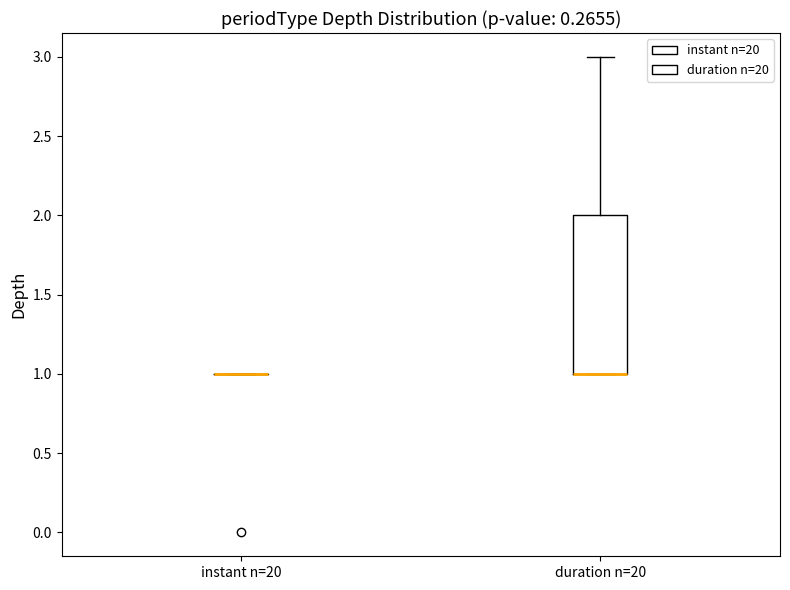

Reading left to right, read every box against the y-axis: the position of its median line, the range the box covers, and the ends of its whiskers. The values are not printed on the chart, so give them approximately, as read against the axis.

instant n=20: box collapsed to a line at 1, whiskers 1 to 1
duration n=20: median 1 (drawn on the box's lower edge), box 1 to 2, whiskers 1 to 3